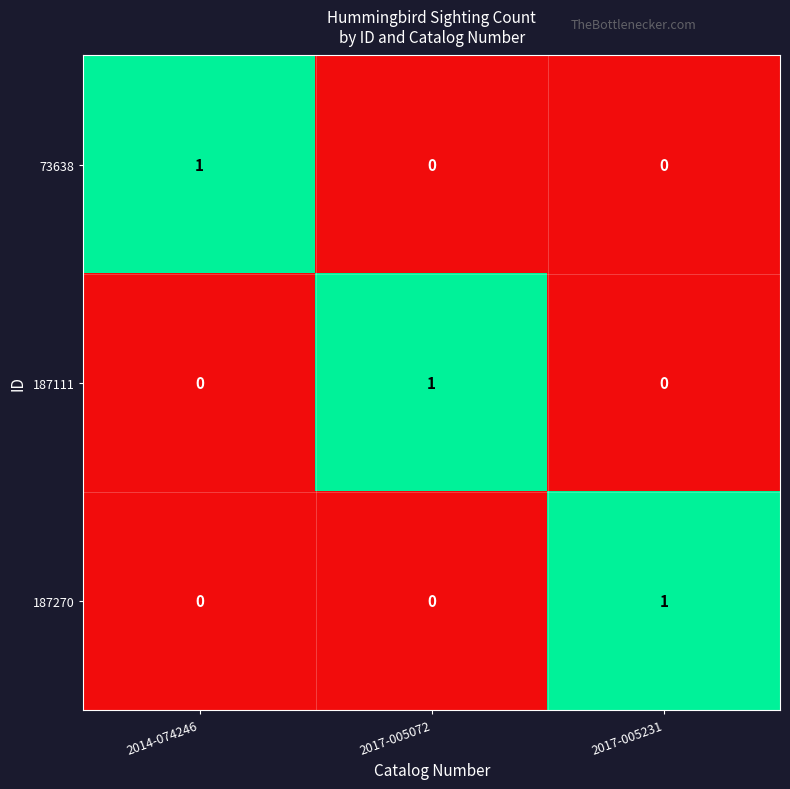

How many distinct data groups are displayed?

3